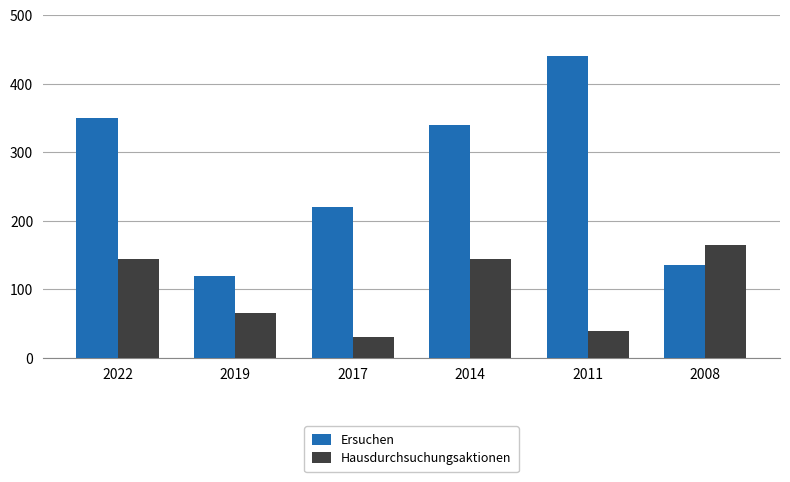

Where is Hausdurchsuchungsaktionen nearest to the value 97?

2019